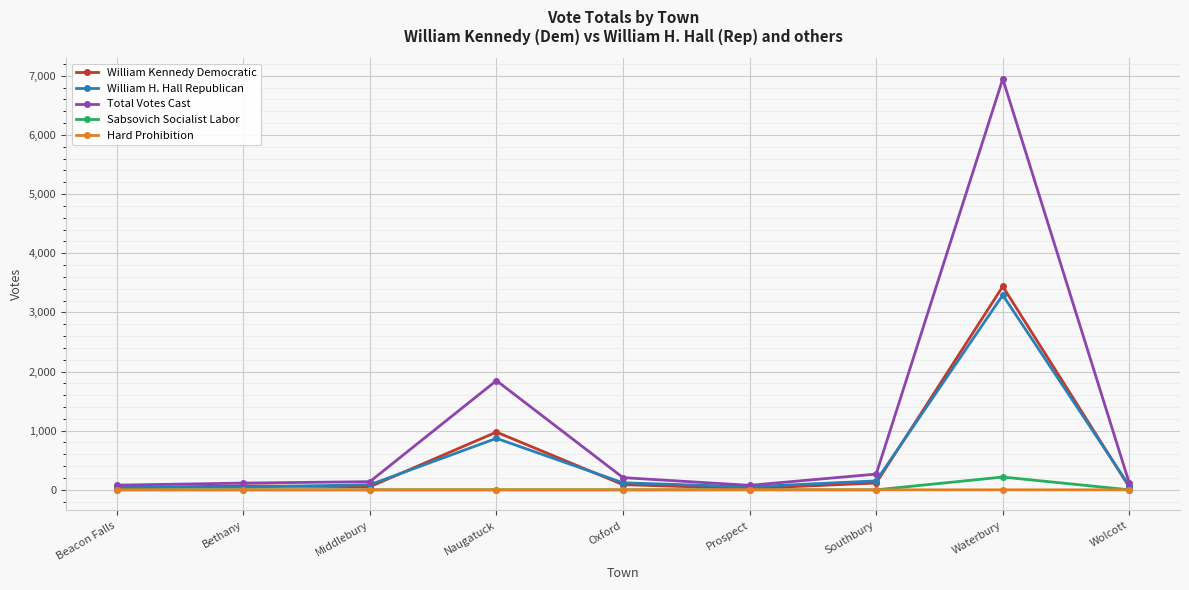

What position from the left is Oxford?

5